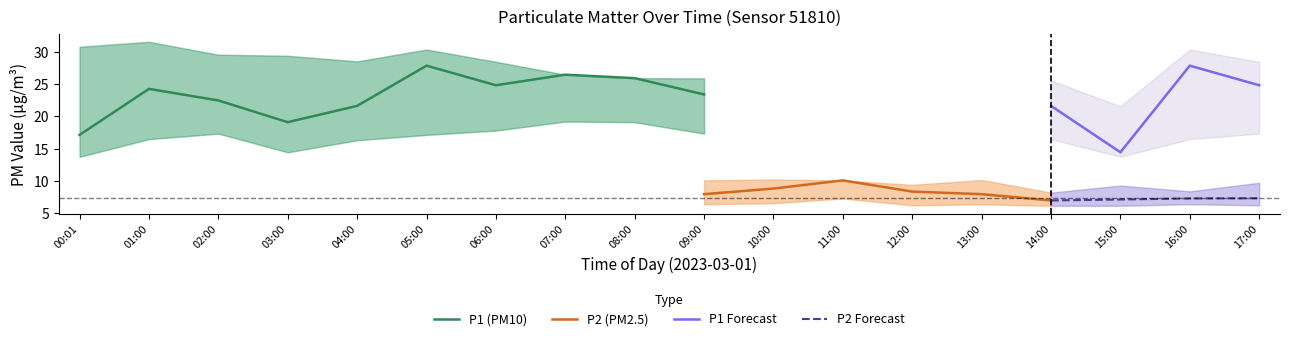

What is the minimum value for P1 Forecast?

14.4